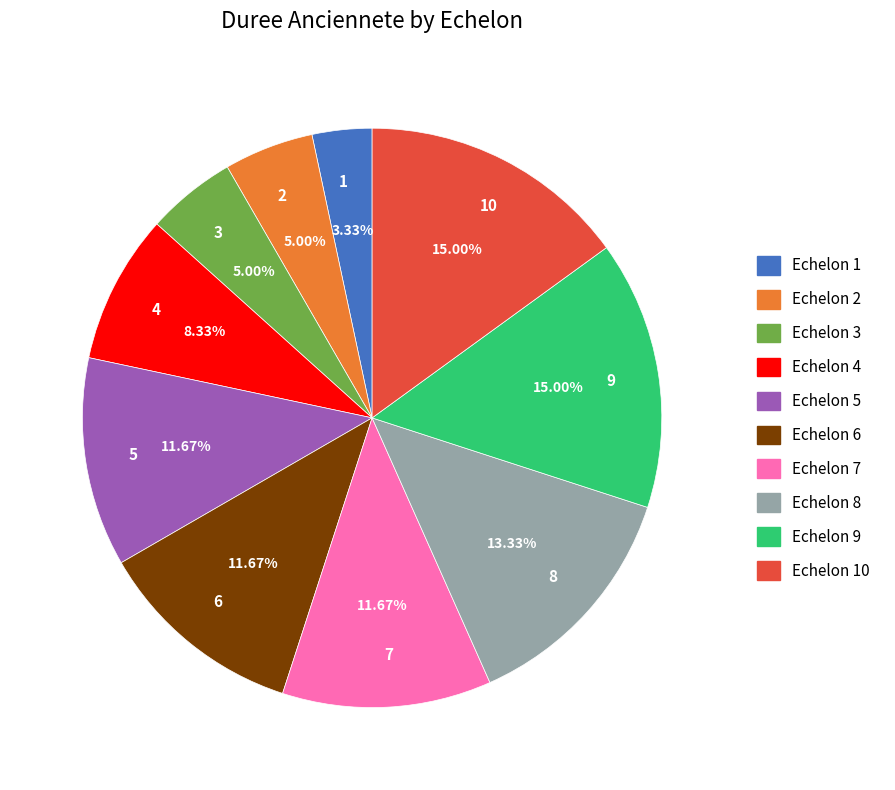

To the nearest percent, what is the difference between the 1 and 7 slice percentages?

8%